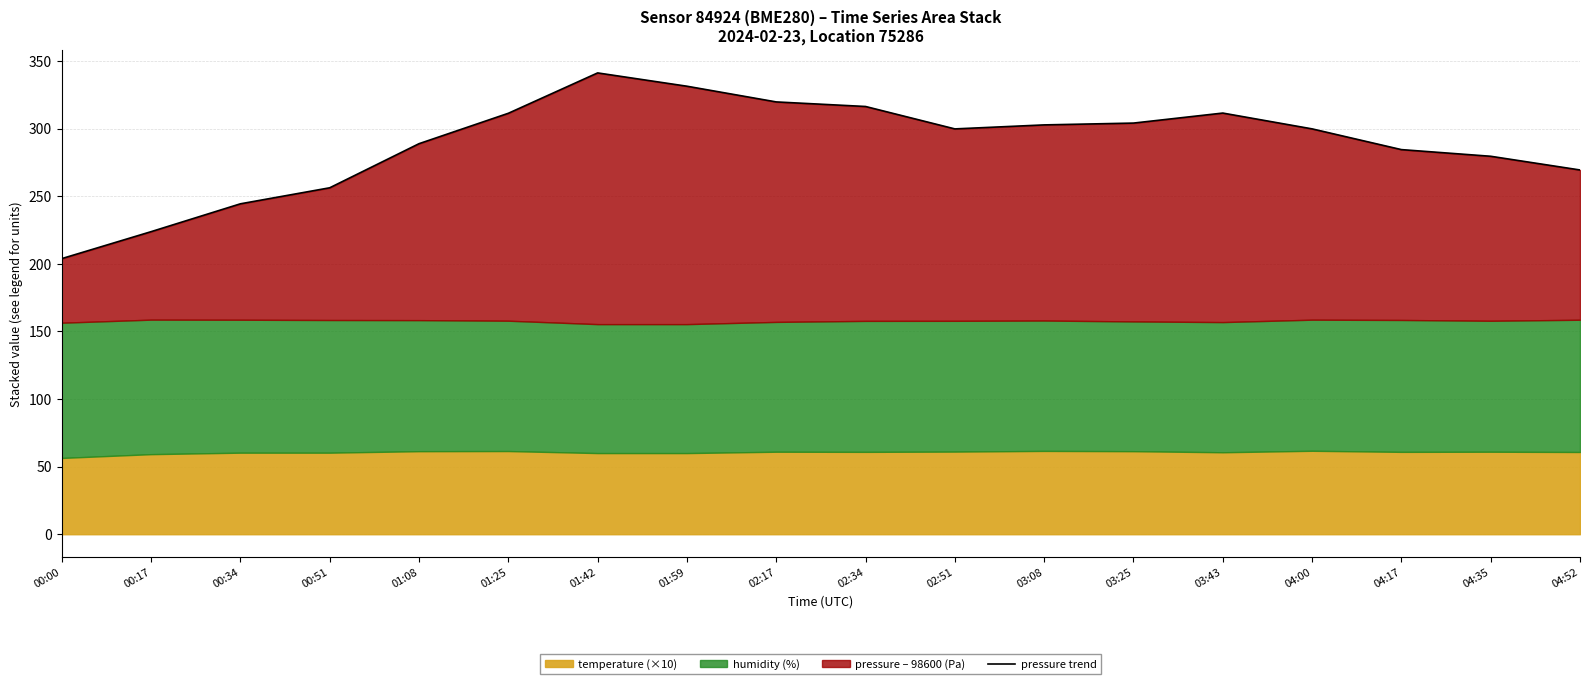

What is the difference between the second highest and minimum values?

127.5